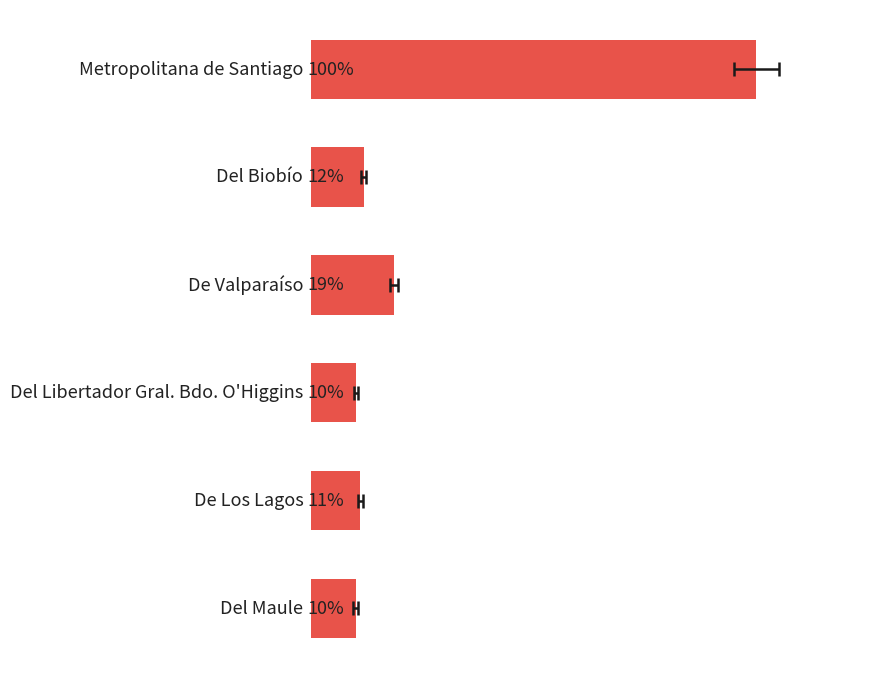

Reading left to right, what are all the values shown in this chart?

−0.2=1.0	0.0=0.1	0.2=0.2	0.4=0.1	0.6=0.1	0.8=0.1